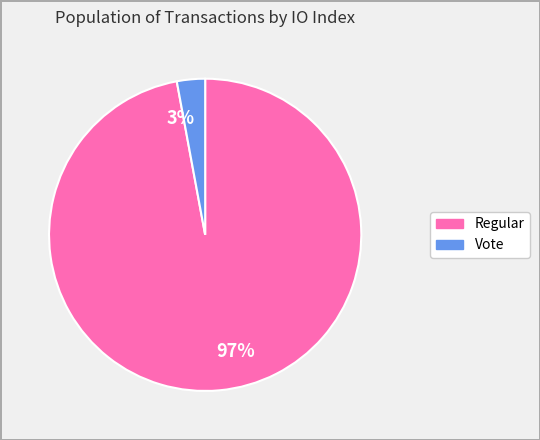

Between 97% and 3%, which is larger?

97%